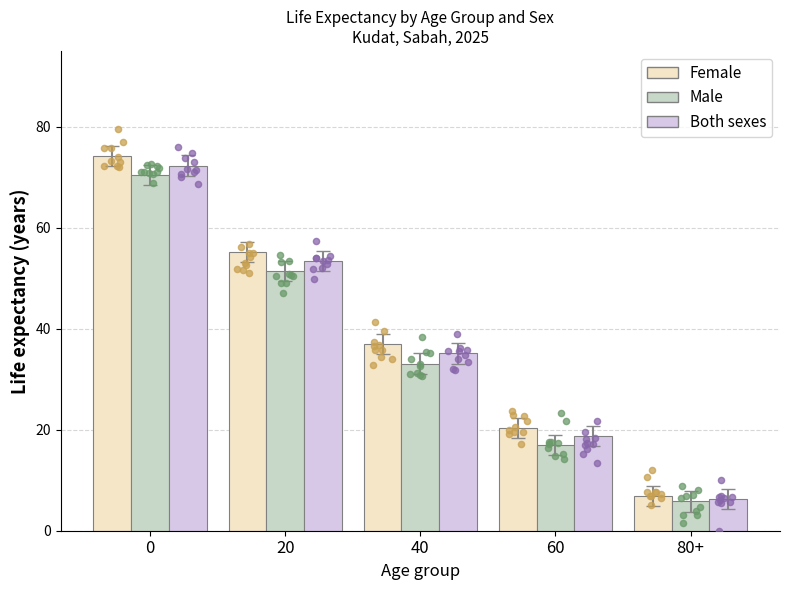

What is the total value across all series at 60?

56.2